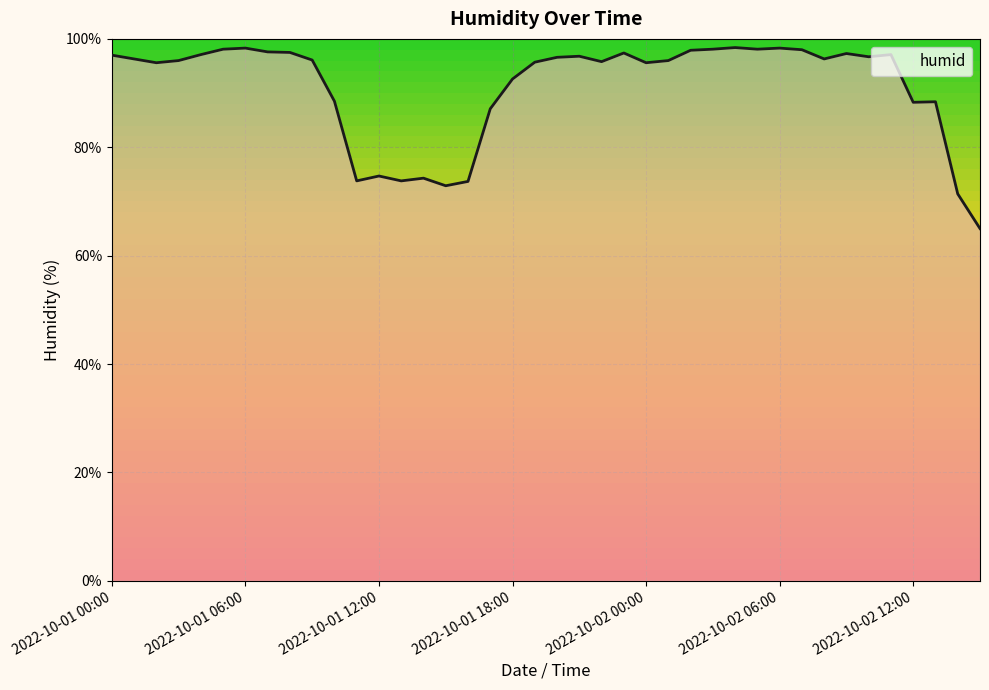

What is the difference between the maximum and minimum values?

33.4